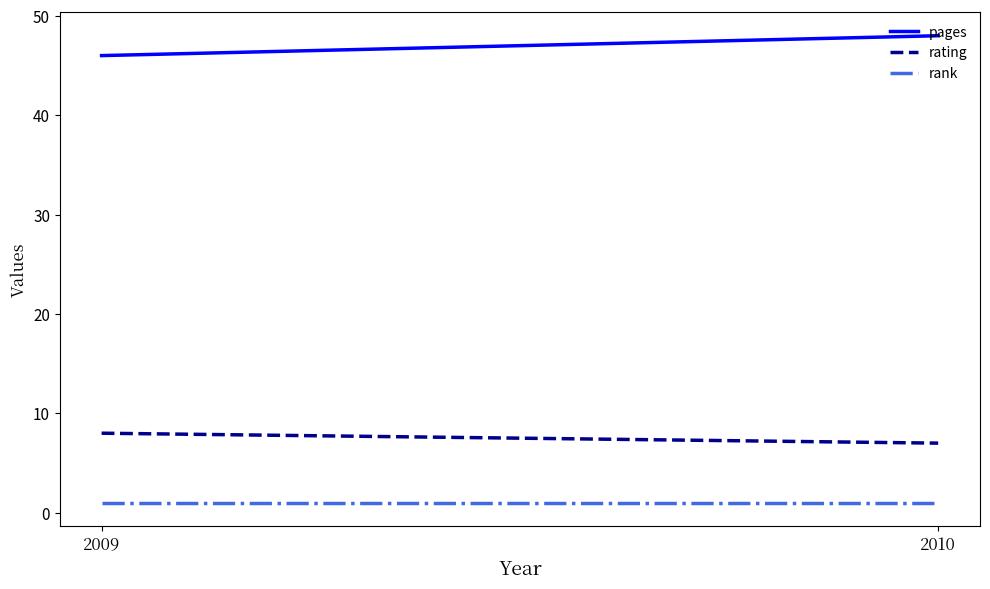

At which label does pages reach its peak?

2010